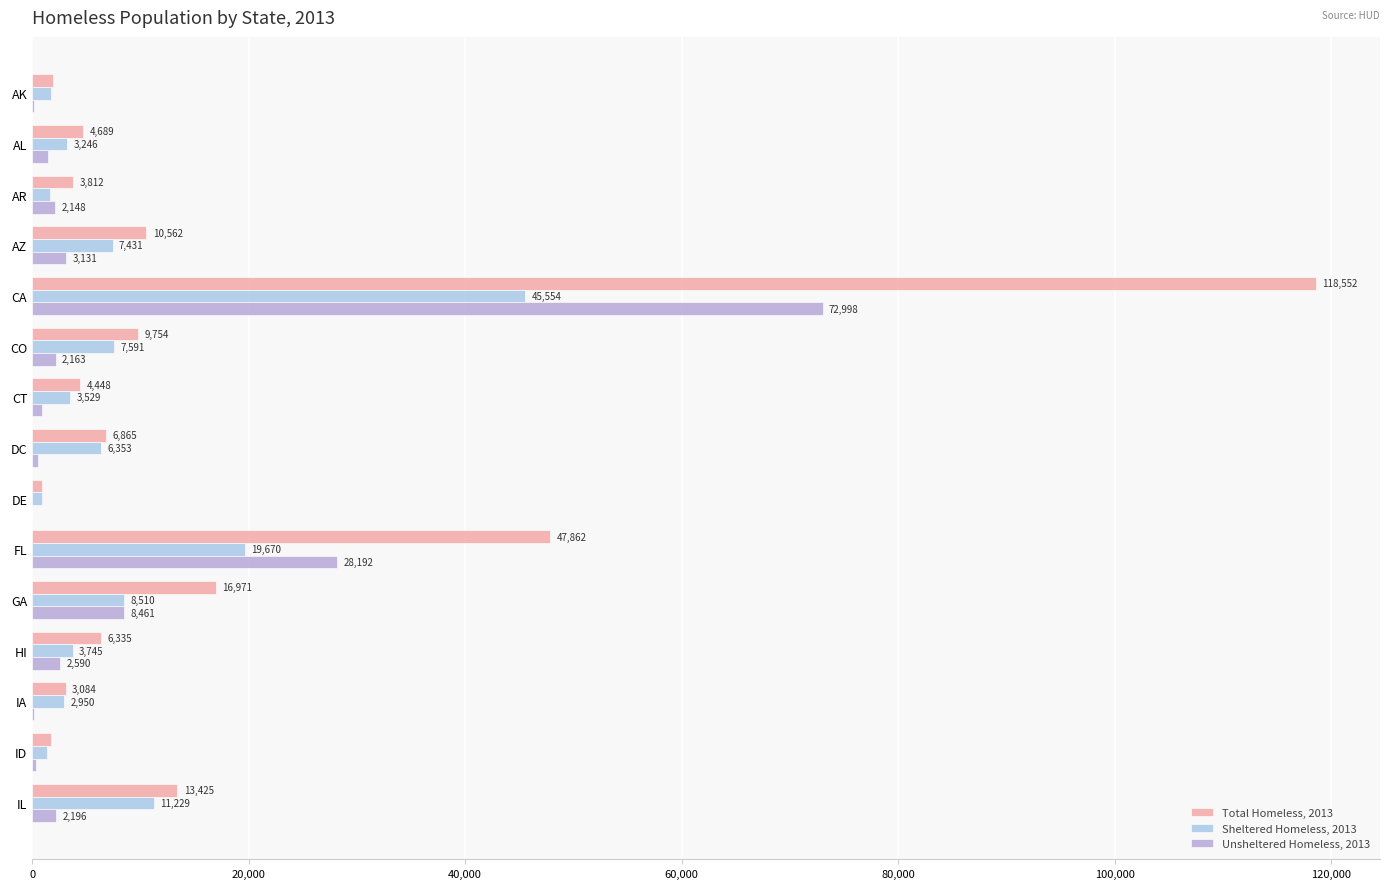

Reading left to right, extract all data points from this chart.

Total Homeless, 2013: 1946	4689	3812	10562	118552	9754	4448	6865	946	47862	16971	6335	3084	1781	13425
Sheltered Homeless, 2013: 1741	3246	1664	7431	45554	7591	3529	6353	936	19670	8510	3745	2950	1404	11229
Unsheltered Homeless, 2013: 205	1443	2148	3131	72998	2163	919	512	10	28192	8461	2590	134	377	2196